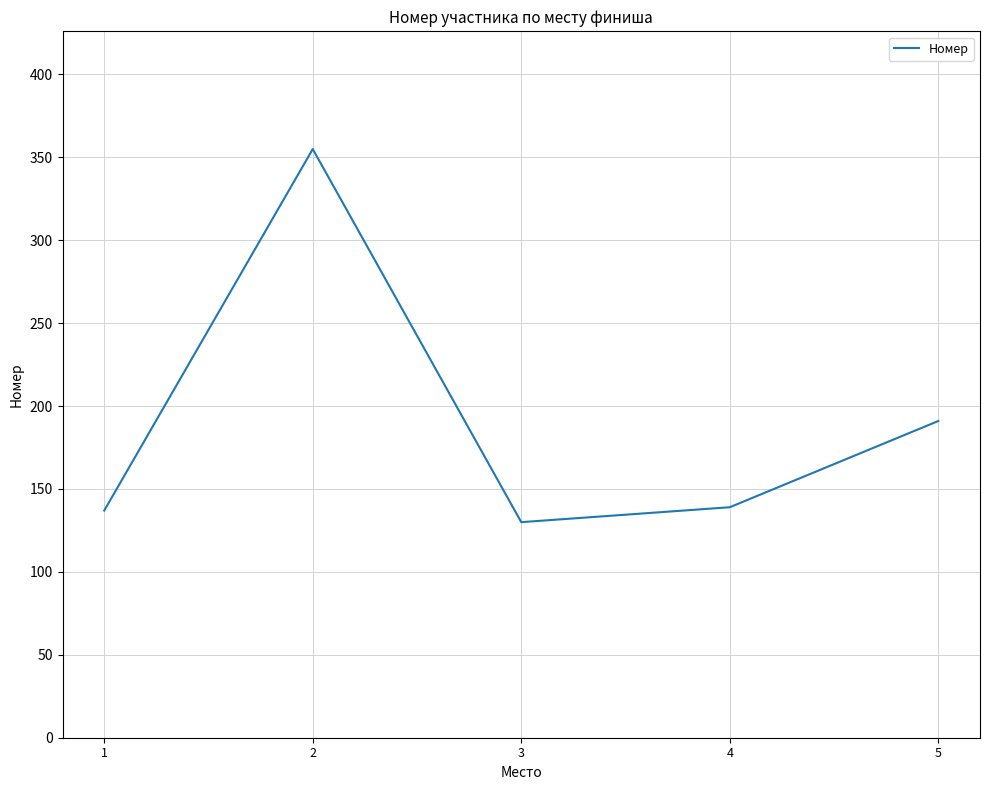

Is this an area chart (filled region under the line)?

No